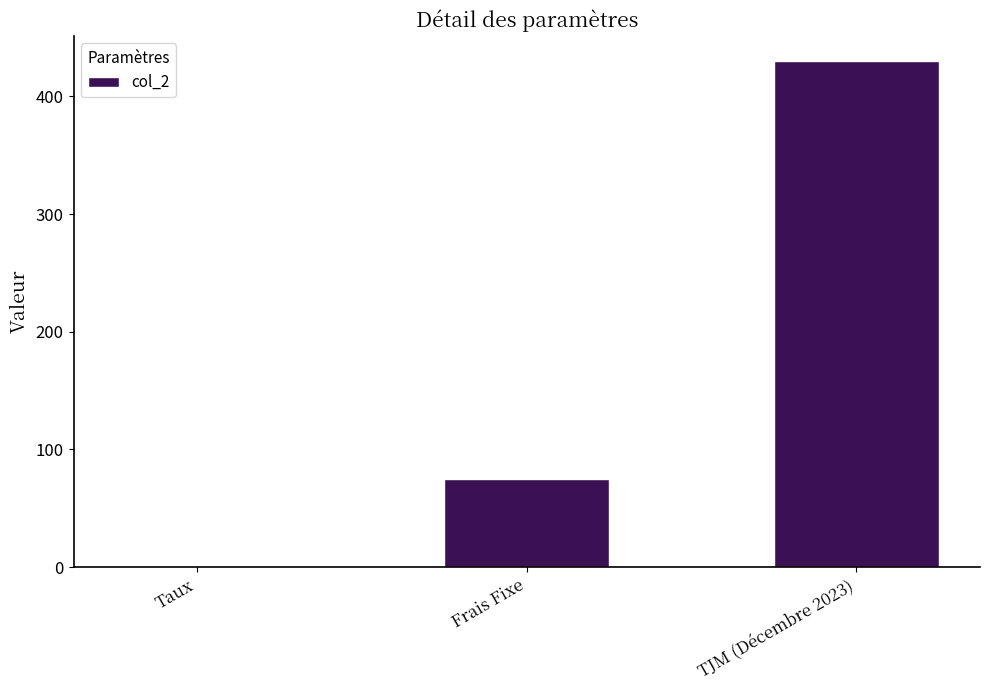

Reading left to right, what are all the values shown in this chart?

0.1	75.0	430.0